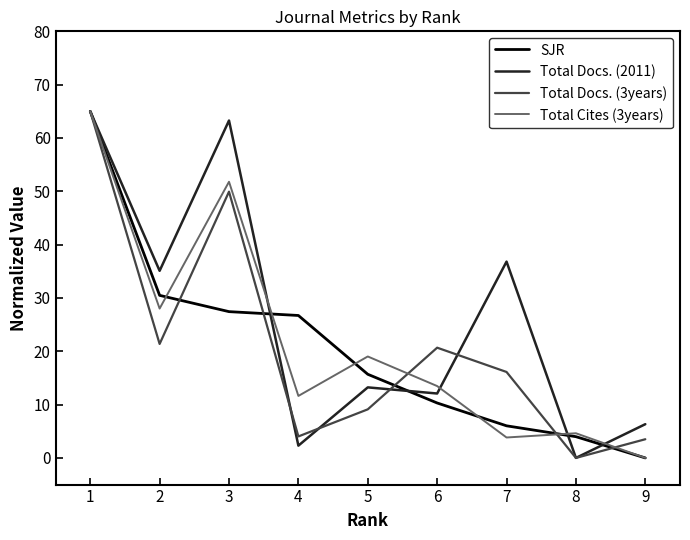

The value of SJR at 2 is 30.5. True or false?

True